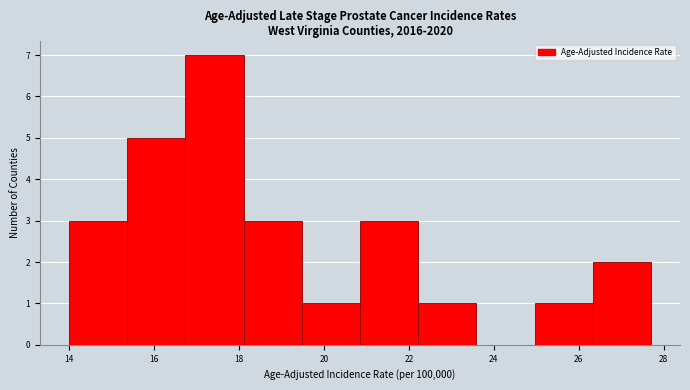

Reading left to right, transcribe this chart: for each bar, give the range it covers on the x-axis and its height. Neither the bar edges nor the heights are printed on the chart, so give them approximately, as read against the axes.

14.0 to 15.4: 3
15.4 to 16.8: 5
16.8 to 18.2: 7
18.2 to 19.4: 3
19.4 to 20.8: 1
20.8 to 22.2: 3
22.2 to 23.6: 1
23.6 to 25.0: 0
25.0 to 26.4: 1
26.4 to 27.8: 2